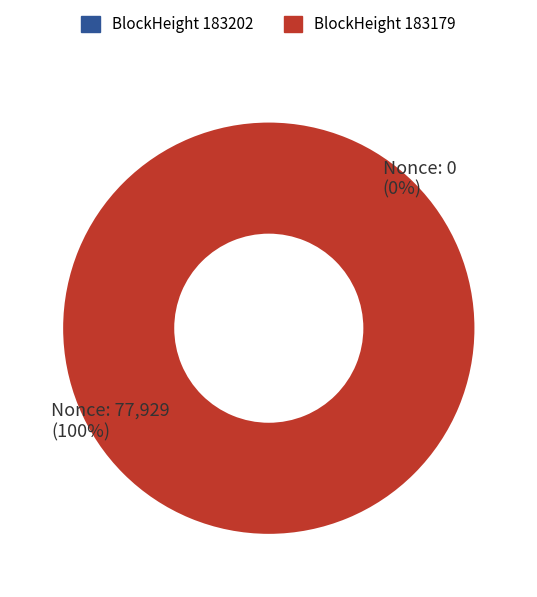

Count the number of slices in the pie.

2